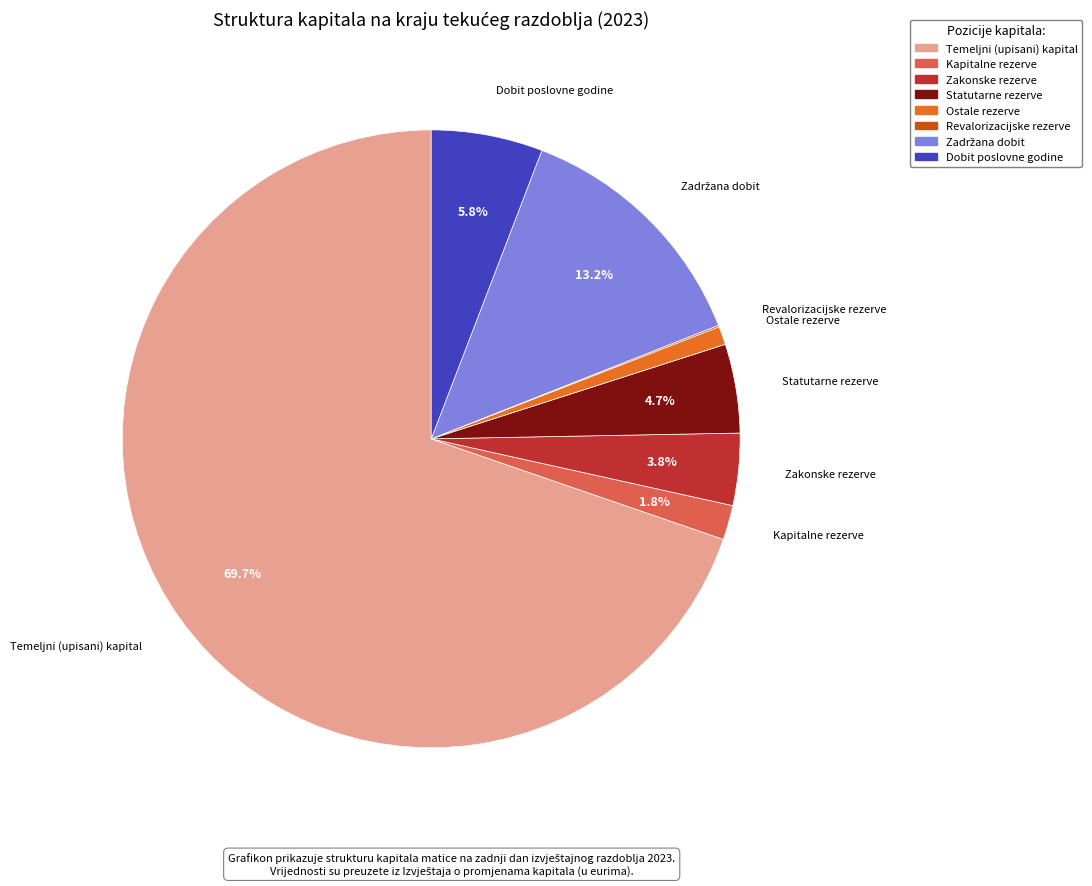

The Ostale rezerve slice represents 1% of the pie. True or false?

True